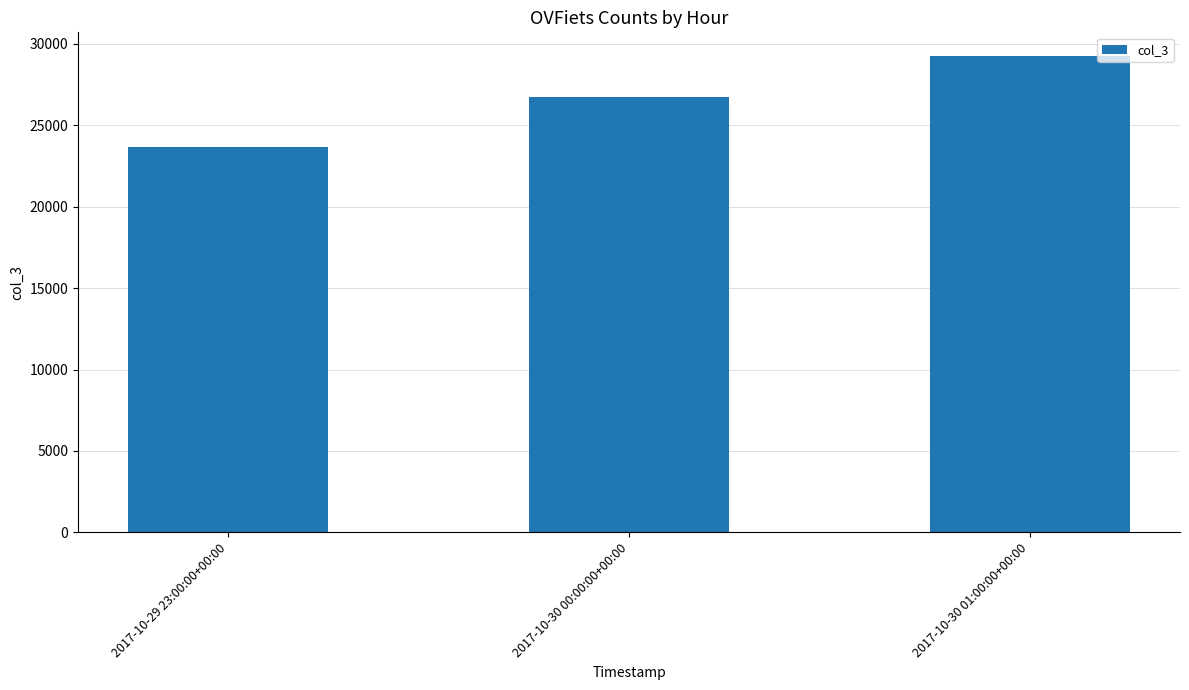

Approximately how many times larger is the value at 2017-10-30 00:00:00+00:00 compared to 2017-10-30 01:00:00+00:00?

0.9